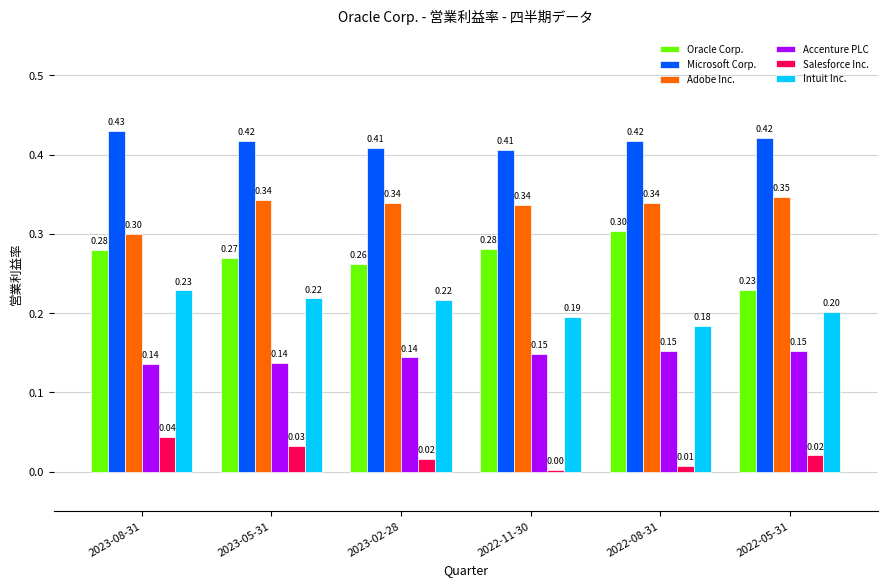

What is the label of the 2nd bar from the right?

2022-08-31